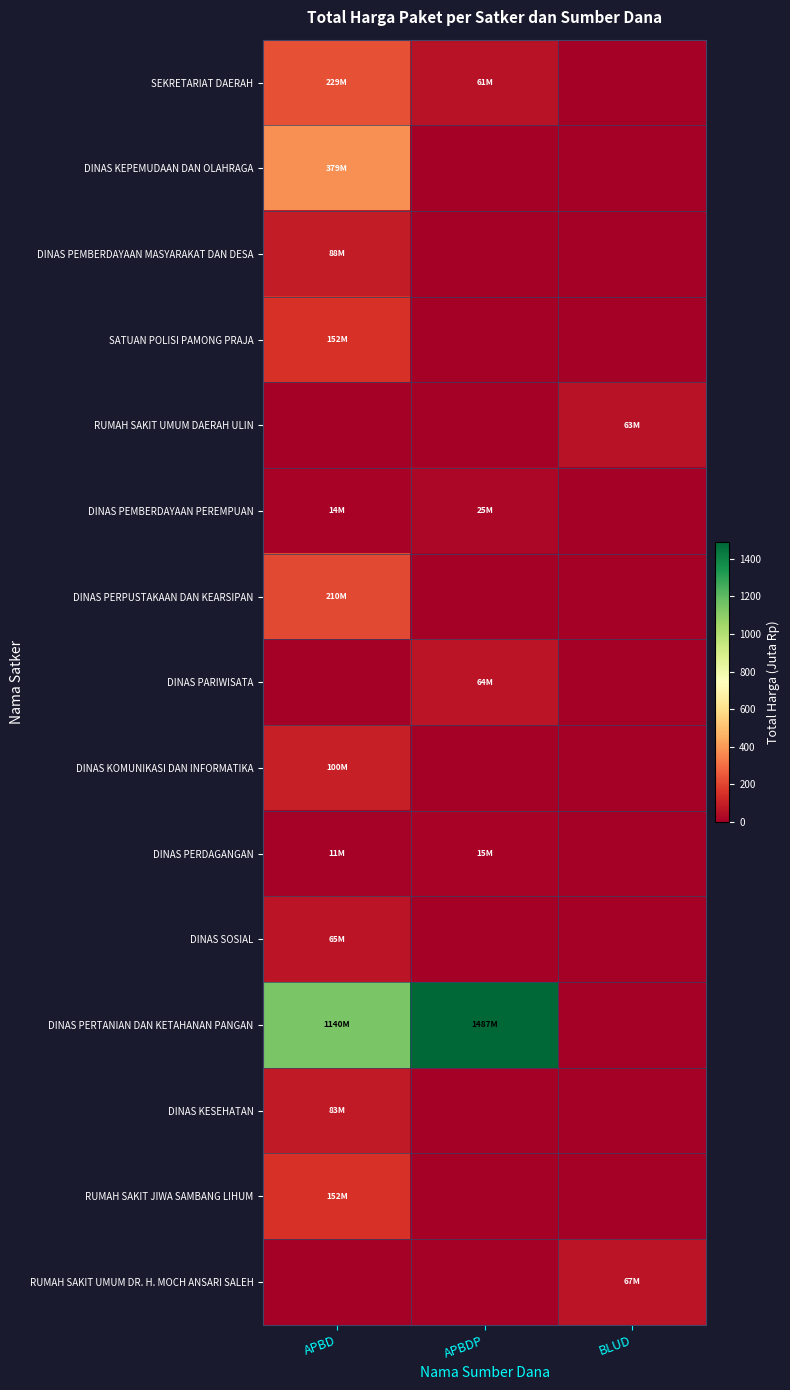

What is the spread (max minus min) of values at APBD?

1139.6